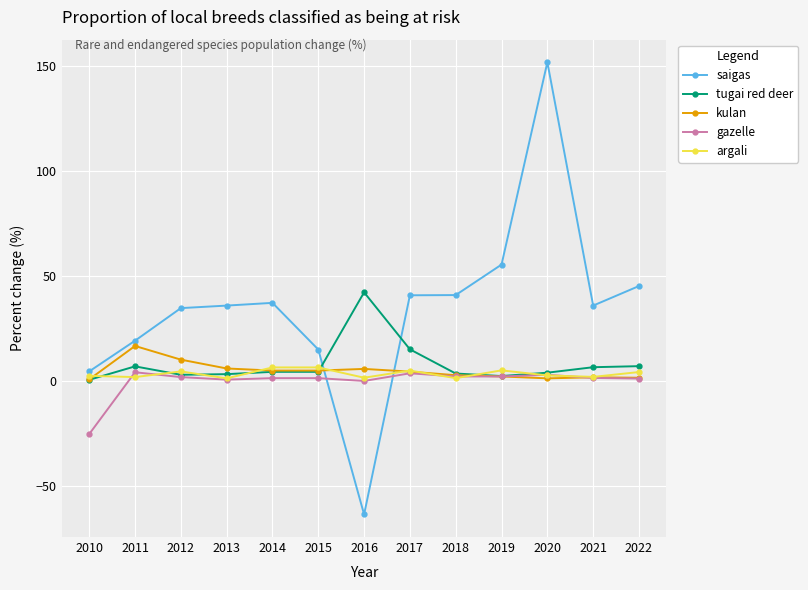

What is the value of the argali point at the 2nd from the left?

2.0